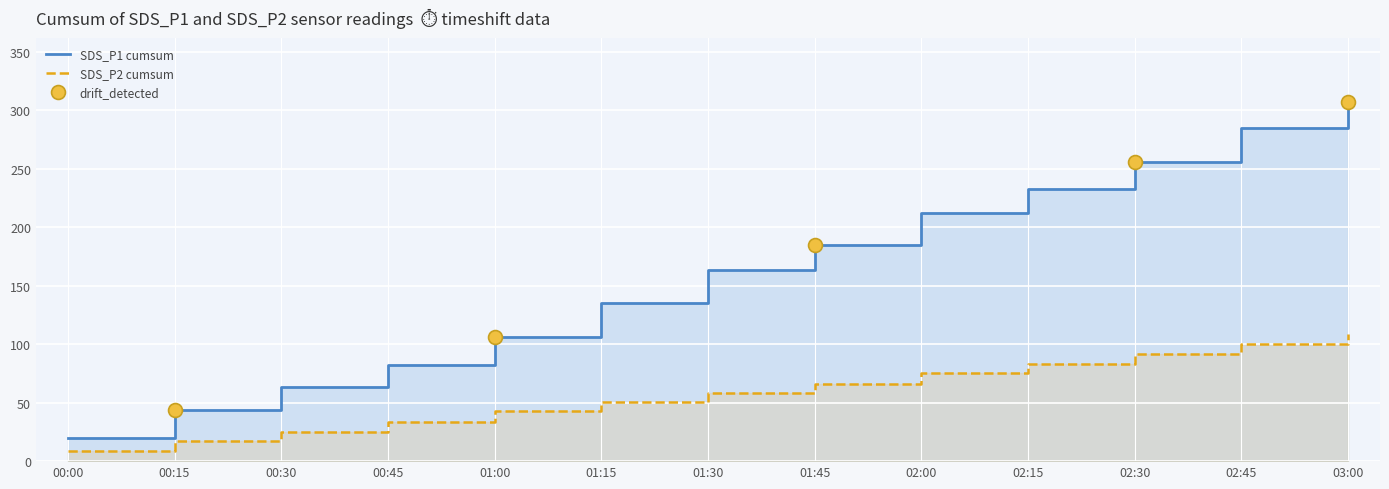

Is the value of SDS_P1 cumsum at 00:00 greater than the value of SDS_P2 cumsum at 00:45?

No